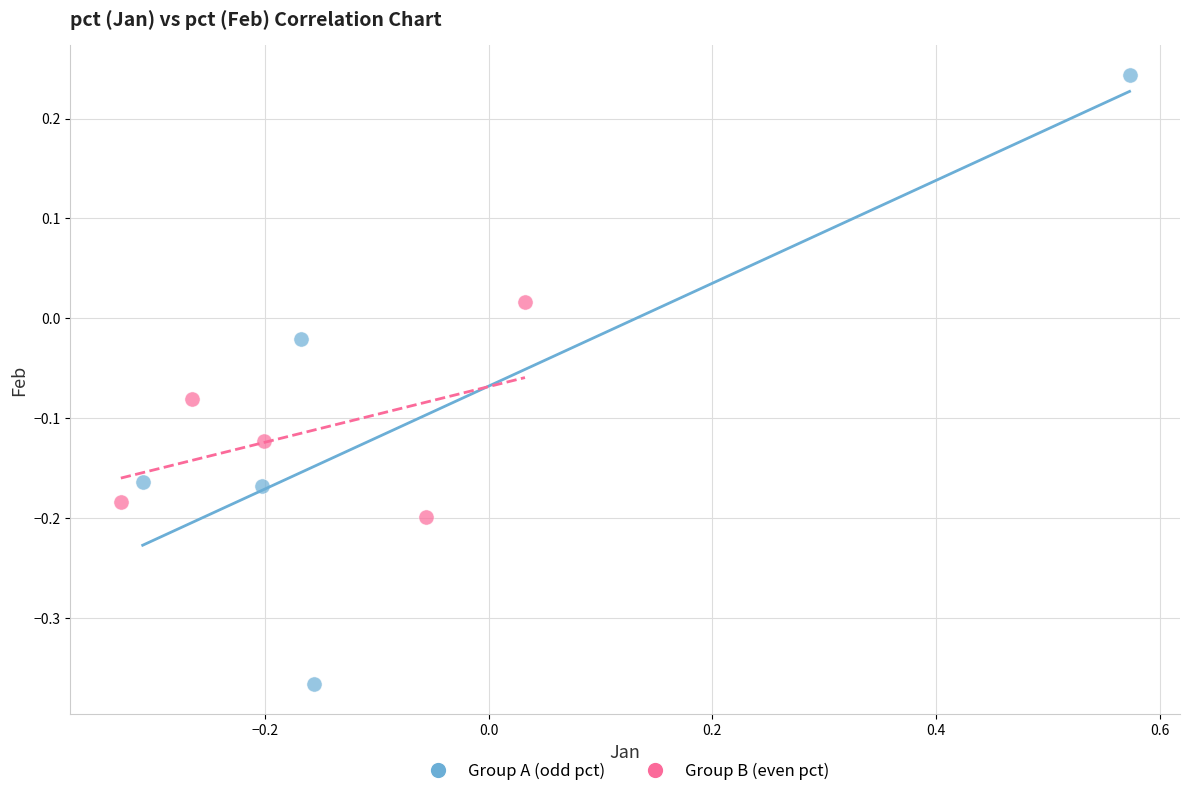

What are all the series names shown in the legend?

Group A (odd pct), Group B (even pct)